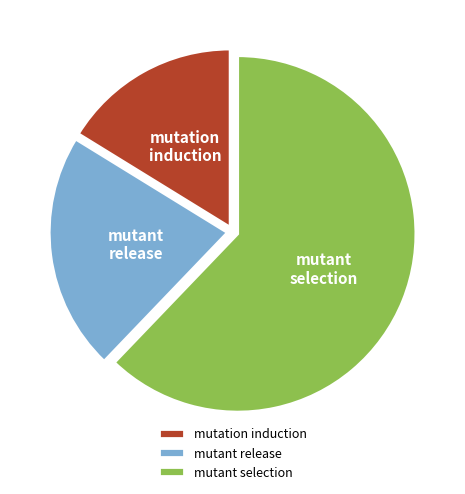

What is the ratio of the value at mutant selection to the value at mutant release?

2.9